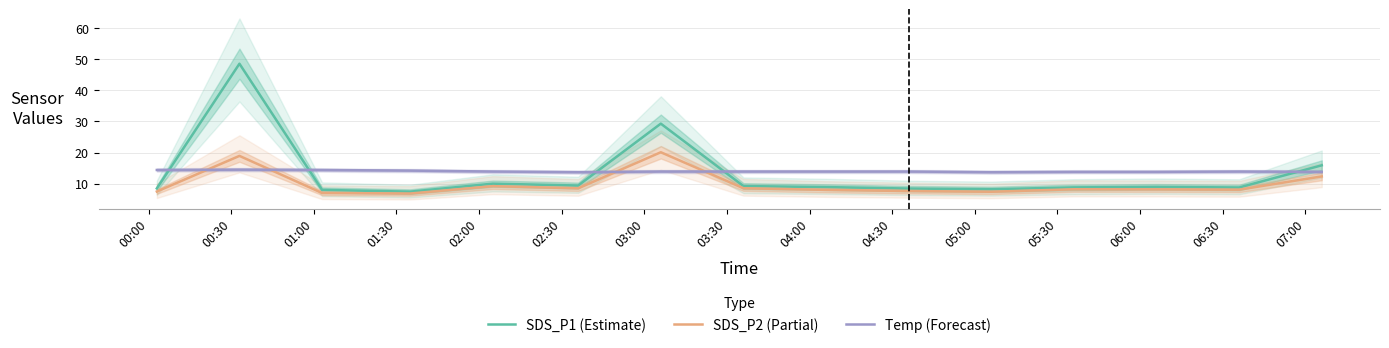

In SDS_P1 (Estimate), how many points are lower than both neighbors (excluding endpoints)?

4